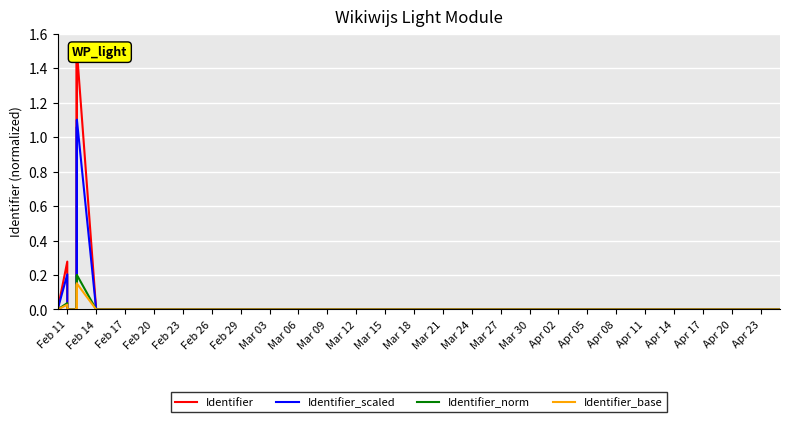

Rank the series at Feb 14 from highest to lowest value.

Identifier, Identifier_scaled, Identifier_norm, Identifier_base